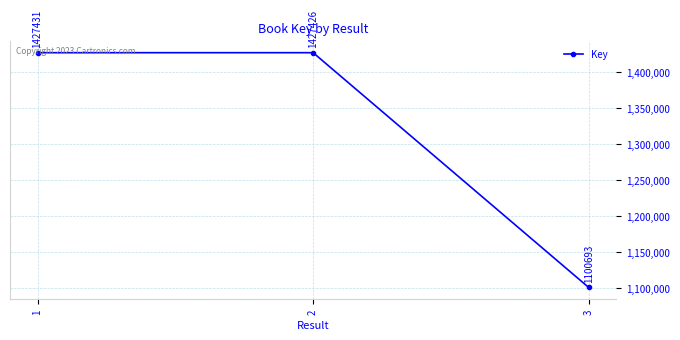

Which label corresponds to the largest value in the chart?

1